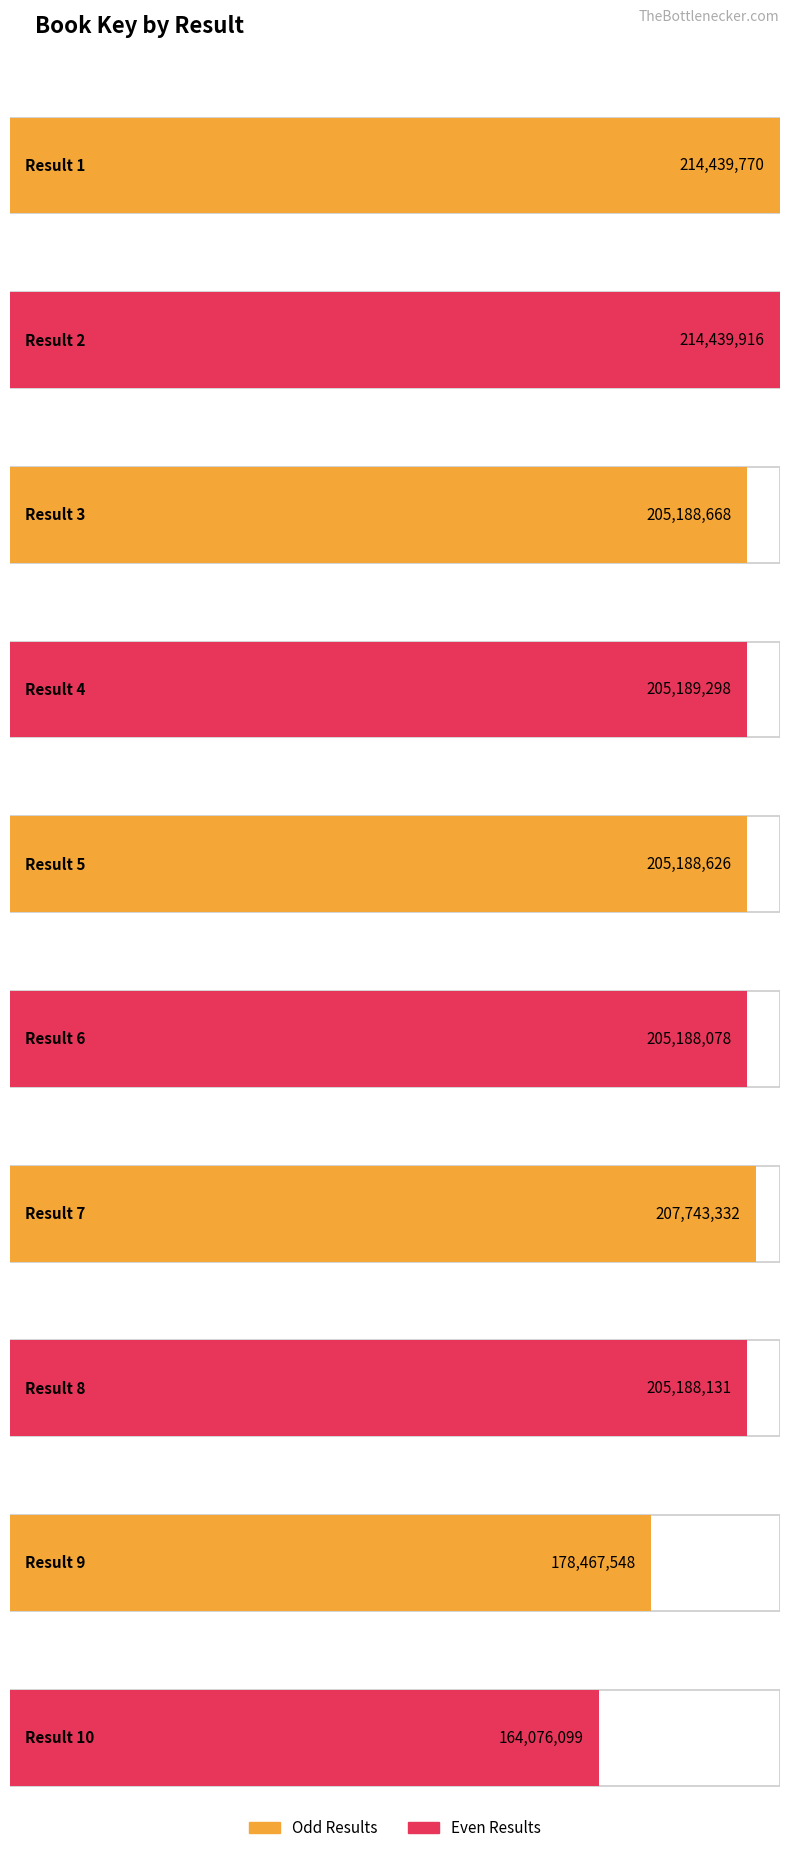

What is the change in value from 3 to 10?

-41112569